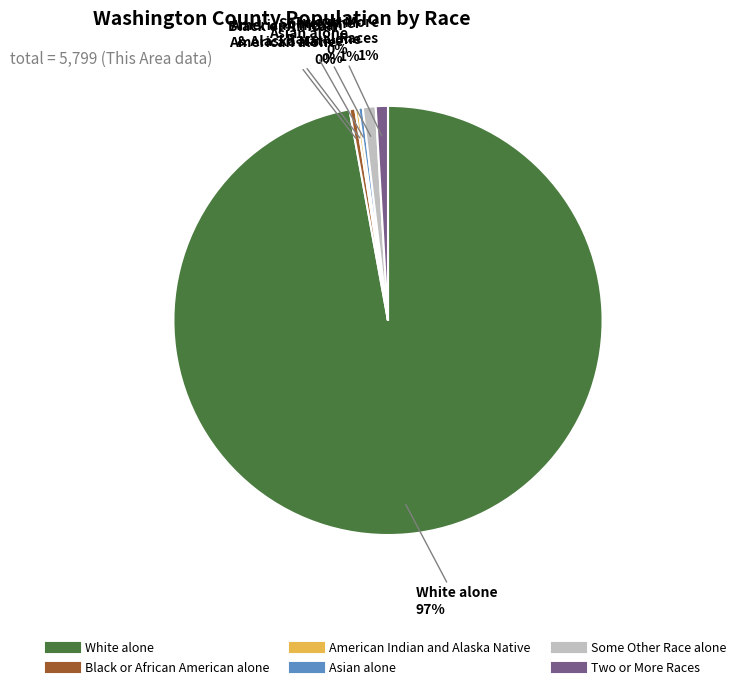

Is there a majority slice in this chart?

Yes